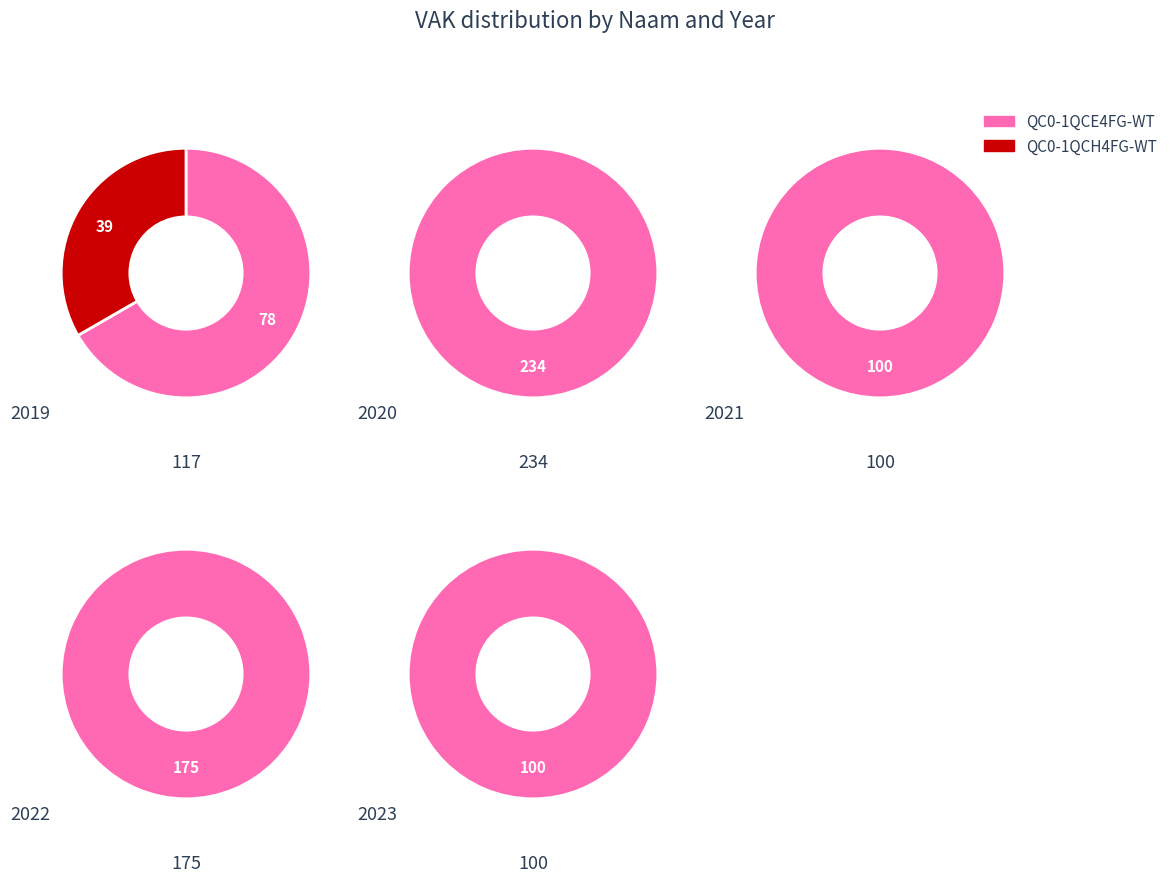

Rank the series by their average value, from highest to lowest.

QC0-1QCE4FG-WT, QC0-1QCH4FG-WT